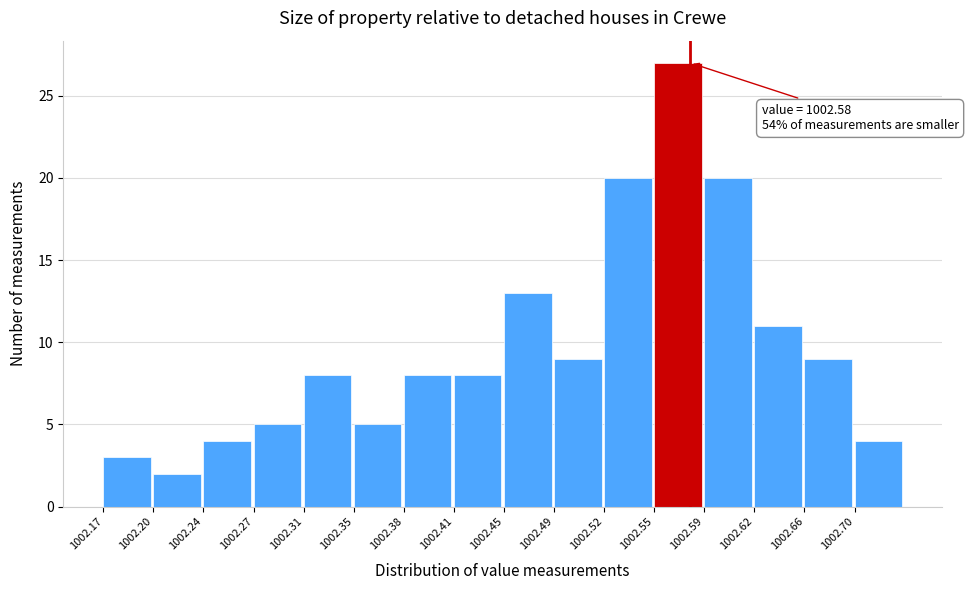

Which range on the x-axis has the tallest bar?

1002.555 to 1002.590